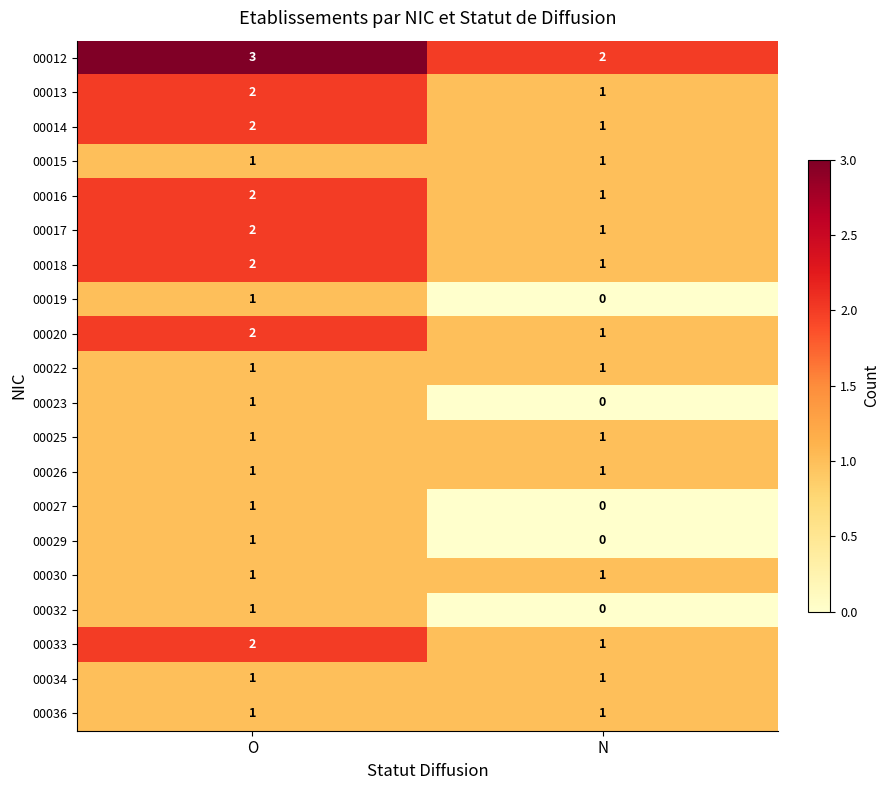

At how many categories does at least one series exceed 0?

2